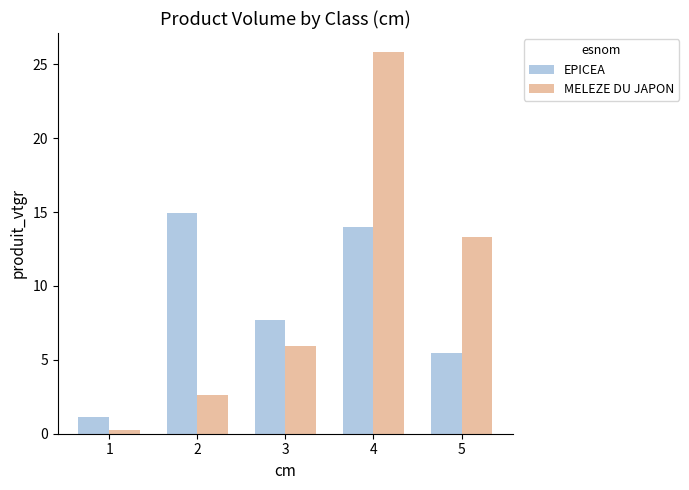

Between 1 and 4, which series saw the biggest shift?

MELEZE DU JAPON